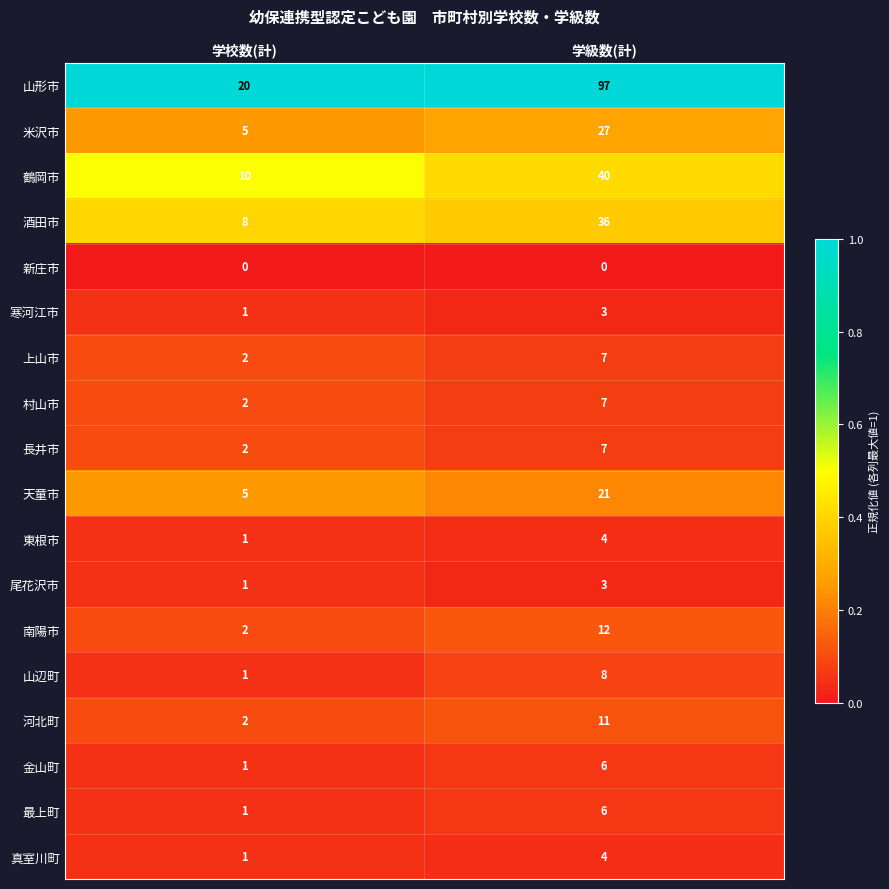

Which category has the highest value across all series?

学級数(計)